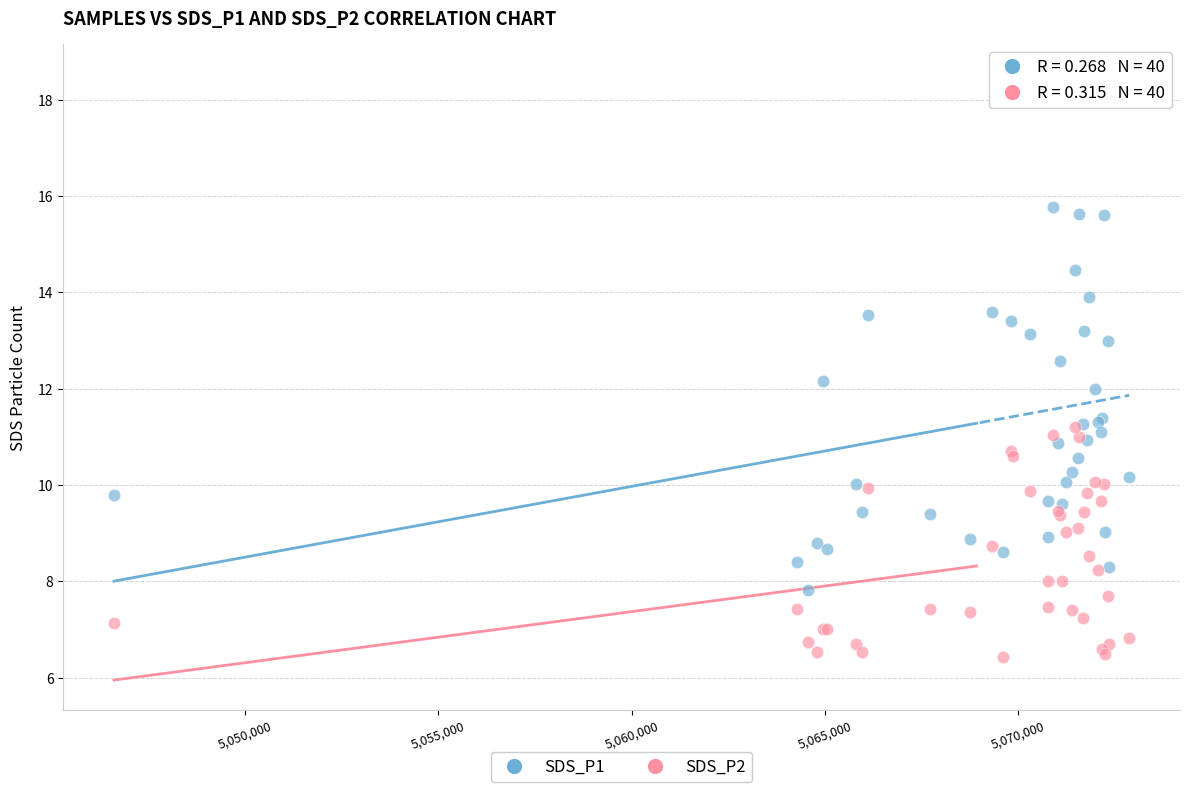

What are all the series names shown in the legend?

SDS_P1, SDS_P2